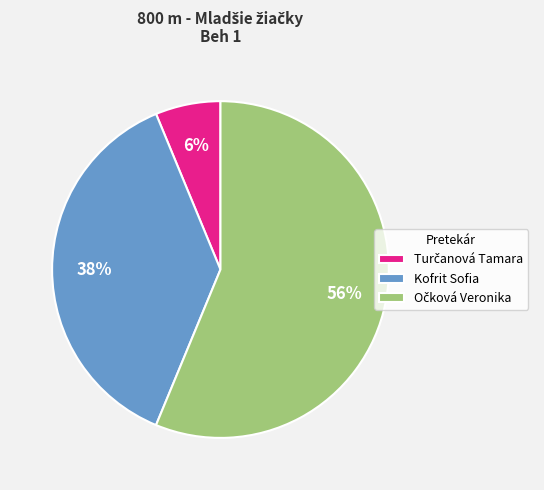

To the nearest percent, what is the average slice percentage?

33%